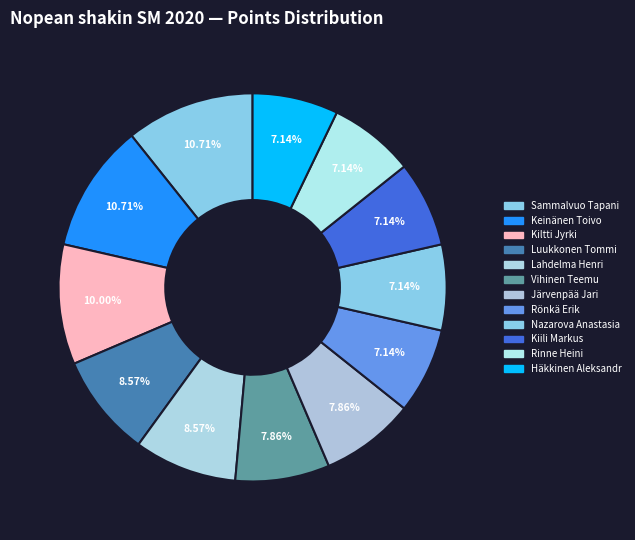

The Rinne Heini slice represents 7% of the pie. True or false?

True